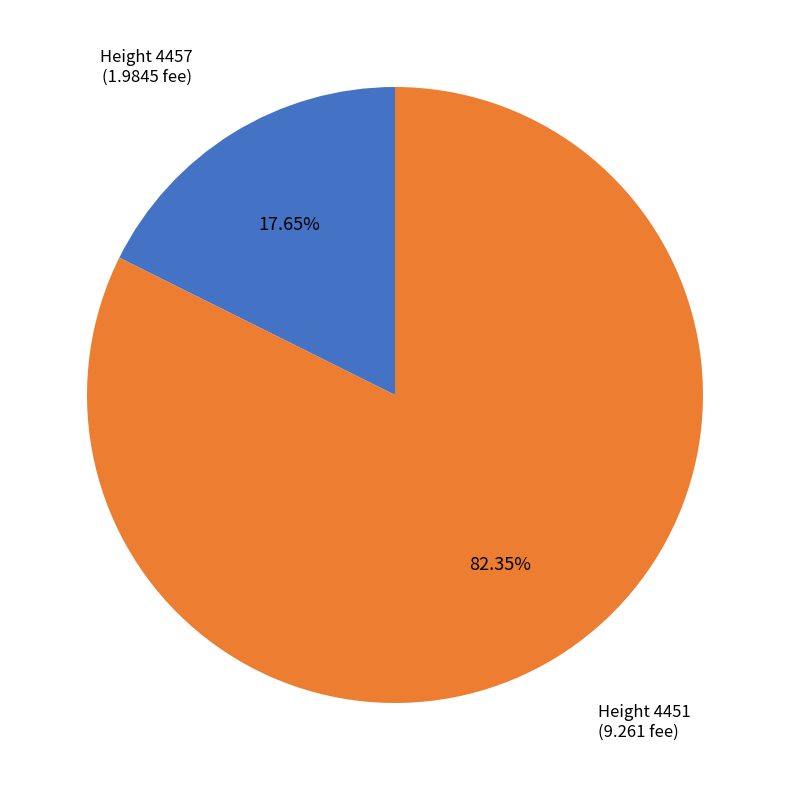

How many slices are in this pie chart?

2